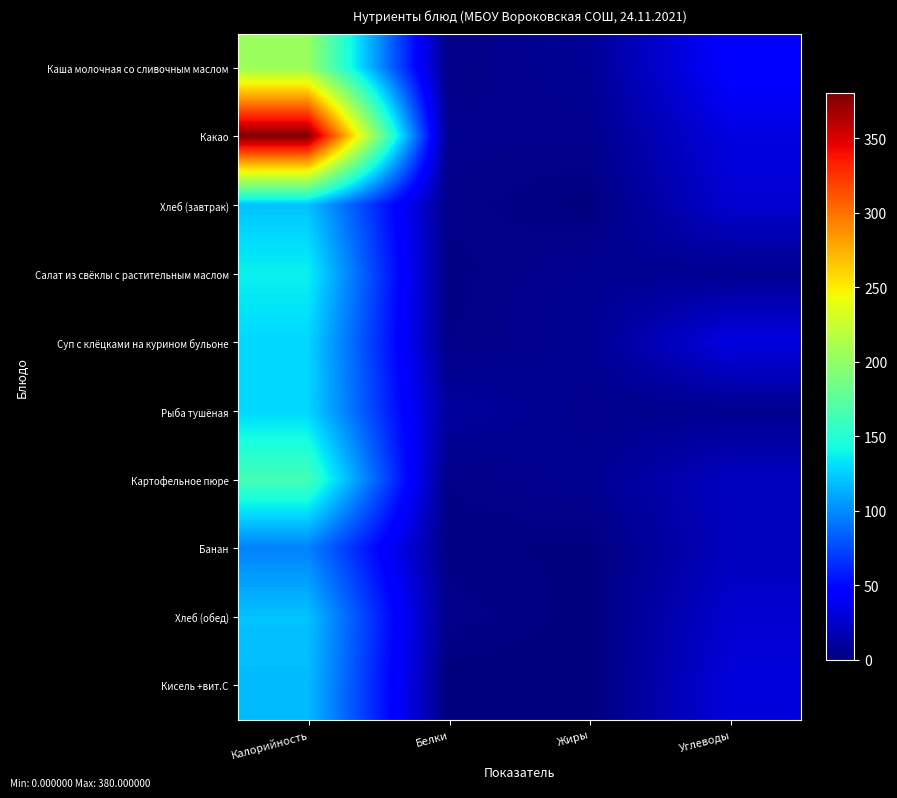

Which series has the widest spread of values?

Какао